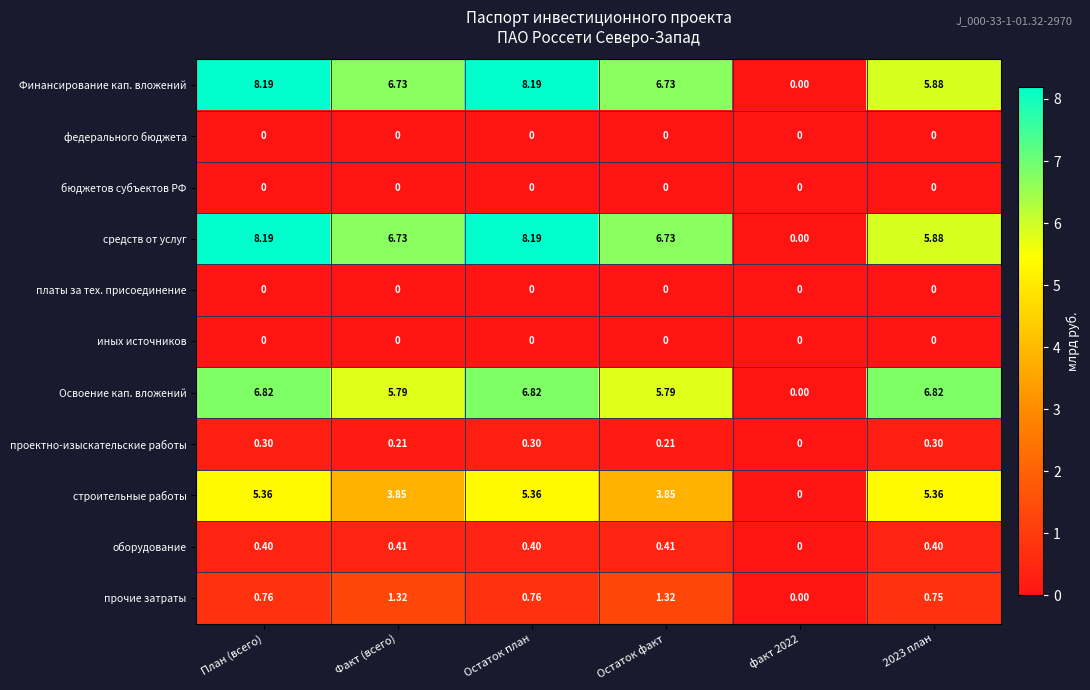

Between Остаток факт and 2023 план, which series saw the biggest shift?

строительные работы